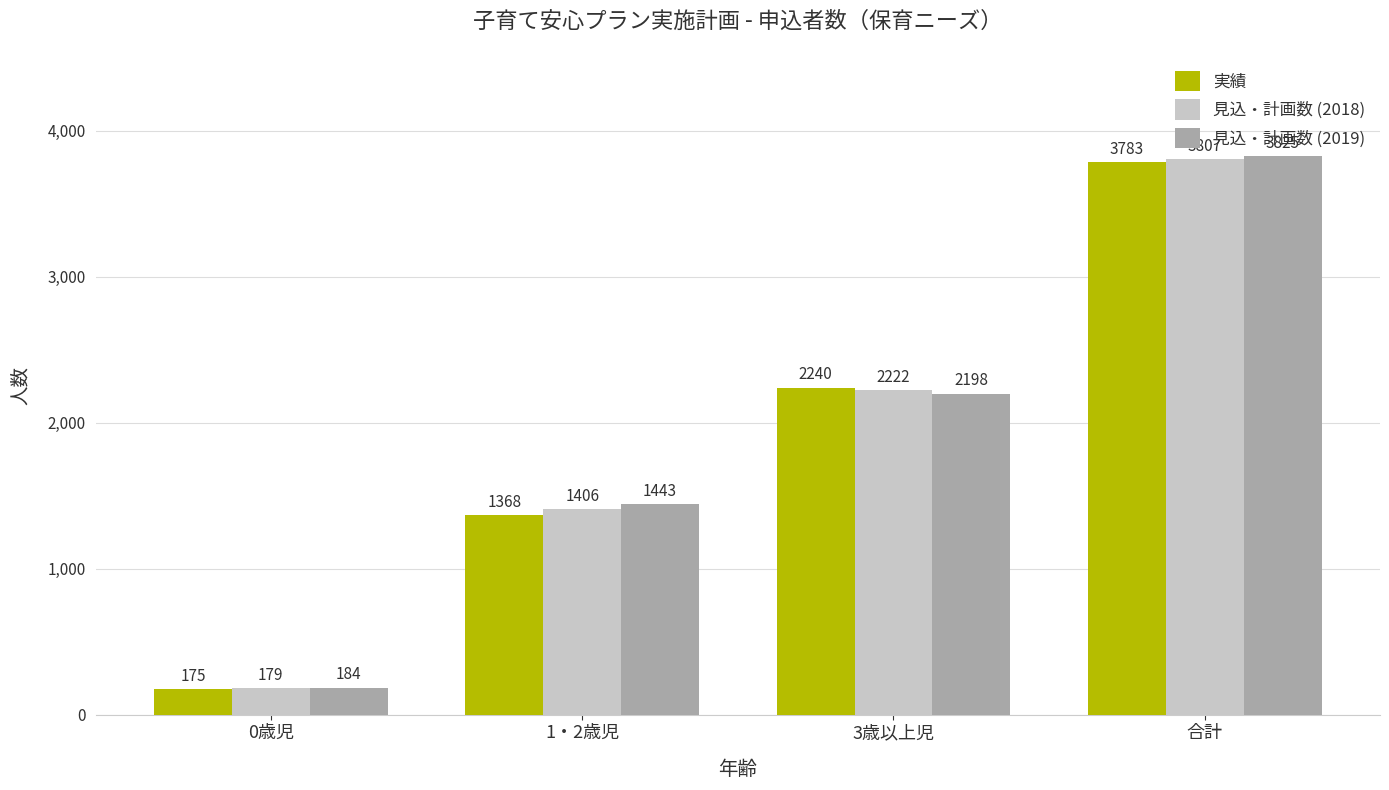

How many distinct data groups are displayed?

3